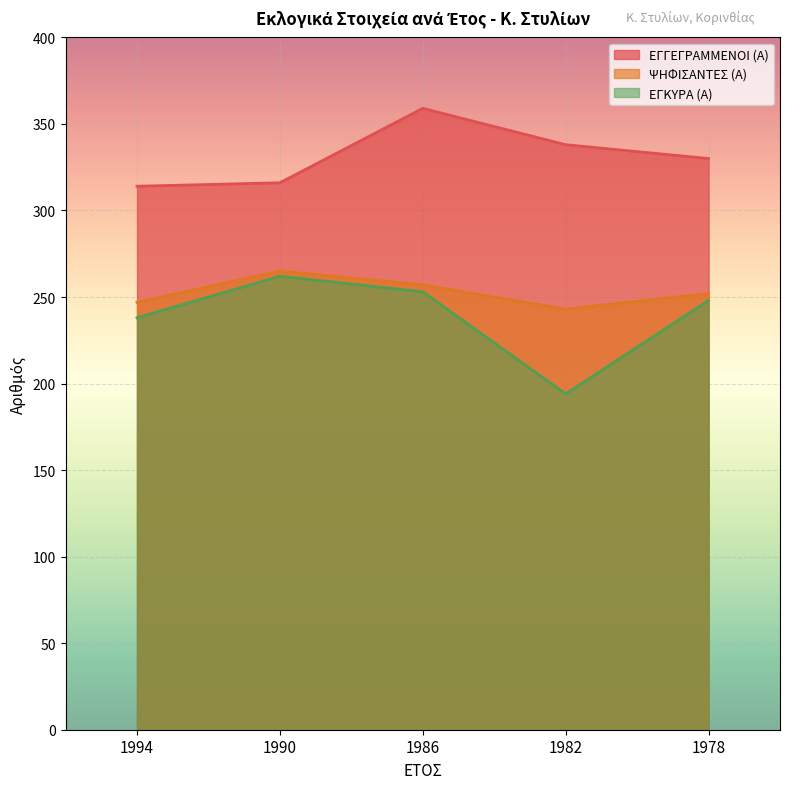

Reading right to left, transcribe all the data shown in this chart.

ΕΓΓΕΓΡΑΜΜΕΝΟΙ (Α): 330	338	359	316	314
ΨΗΦΙΣΑΝΤΕΣ (Α): 252	243	257	265	247
ΕΓΚΥΡΑ (Α): 248	194	253	262	238